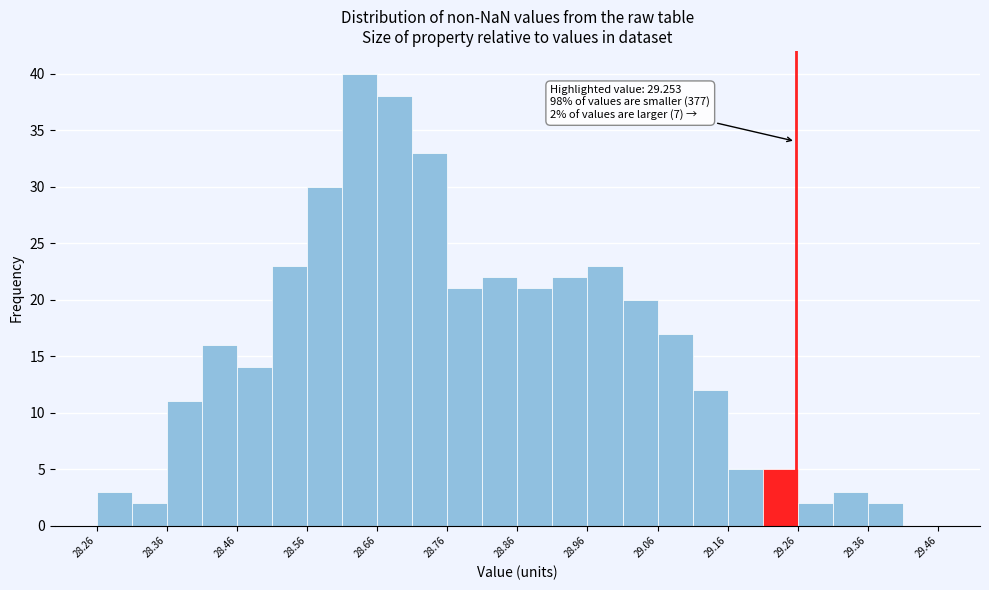

Over which range of the x-axis is the bar tallest?

28.606 to 28.656